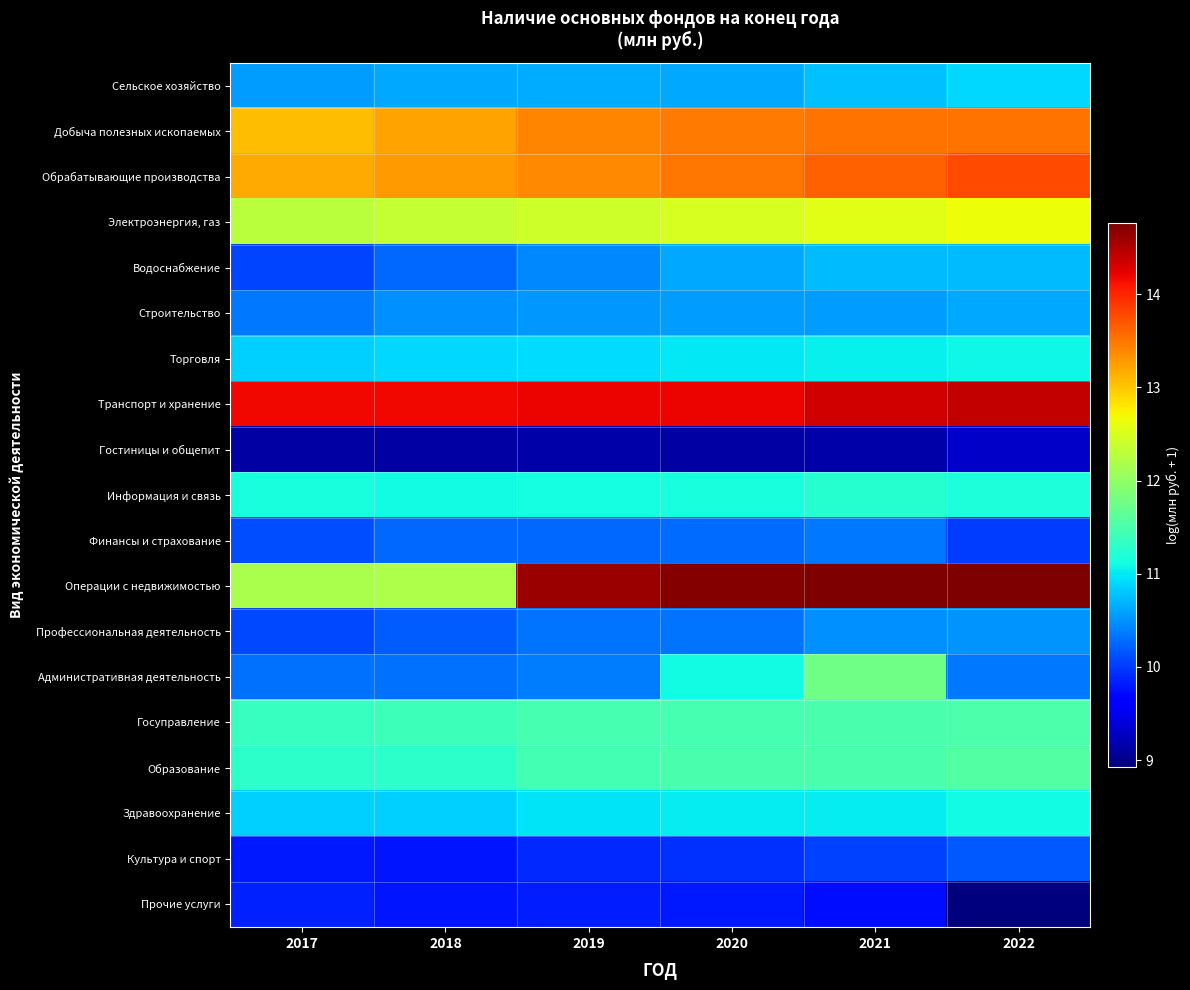

How many data points does each series have?

6